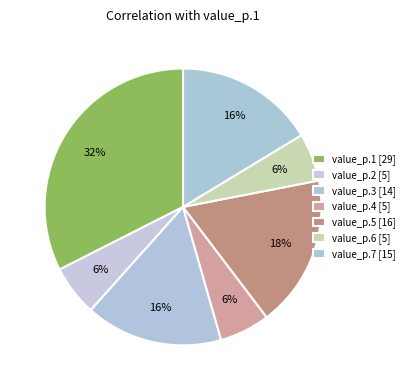

Rank the categories by value from highest to lowest.

value_p.1, value_p.5, value_p.7, value_p.3, value_p.2, value_p.4, value_p.6